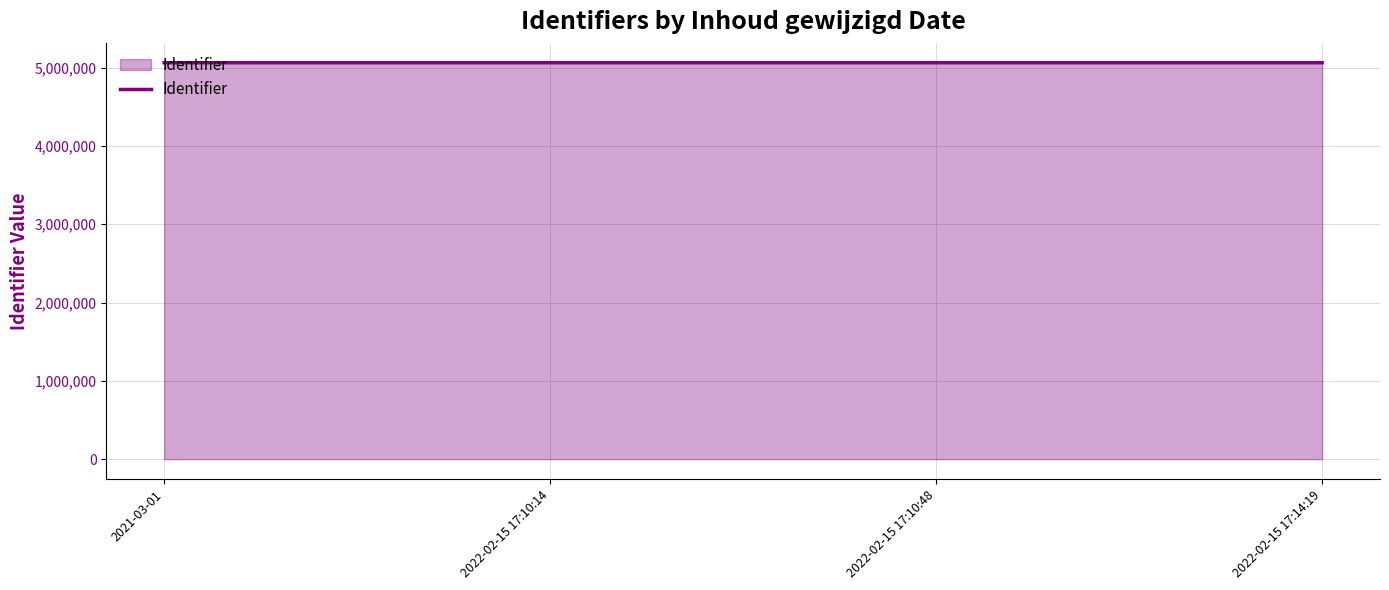

True or false: there are more than 0 points higher than both neighbors.

True